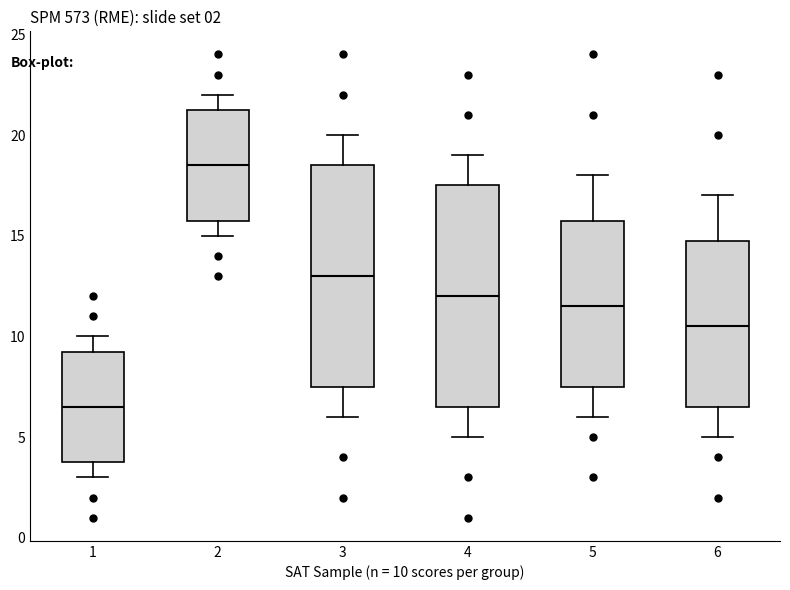

Which box's median line is the highest?

2